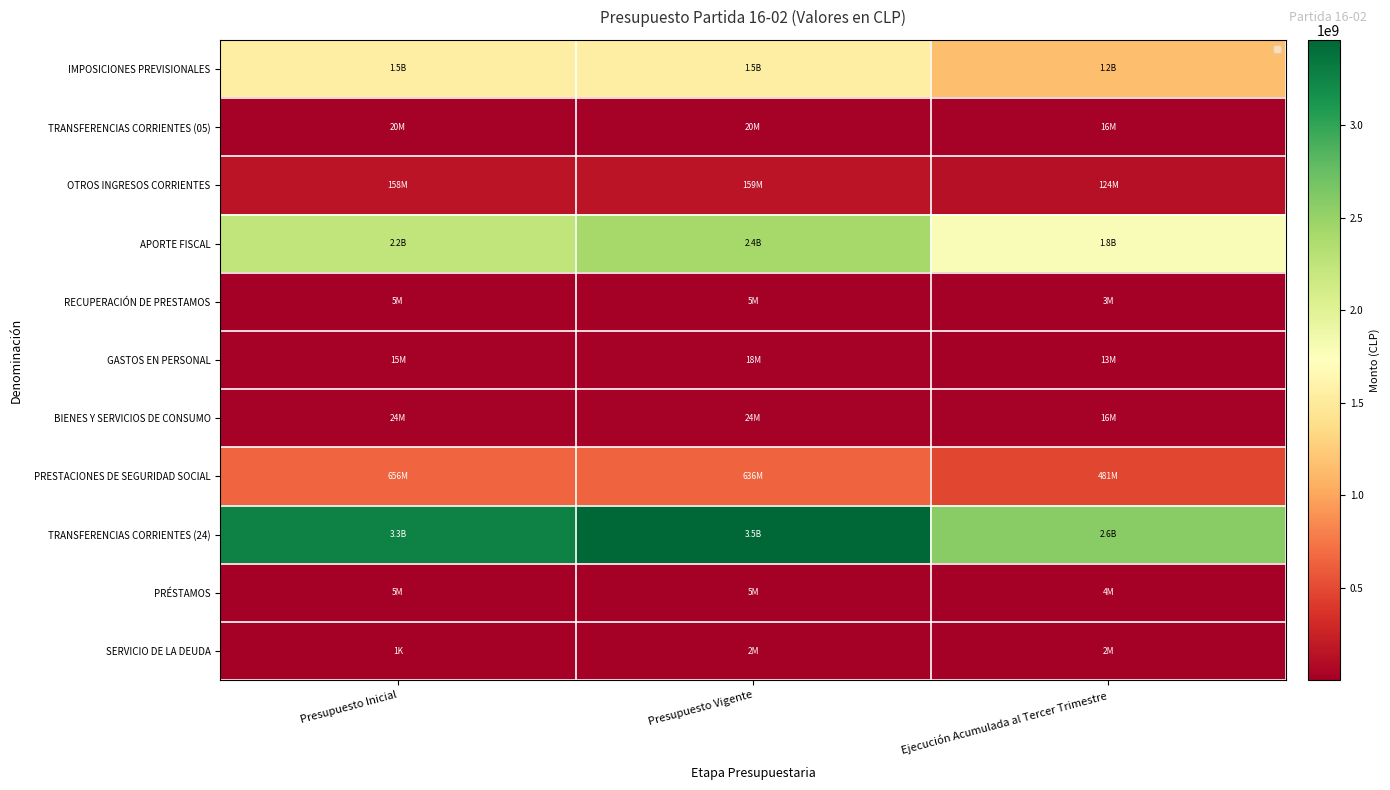

At which category does the chart reach its peak across all series?

Presupuesto Vigente